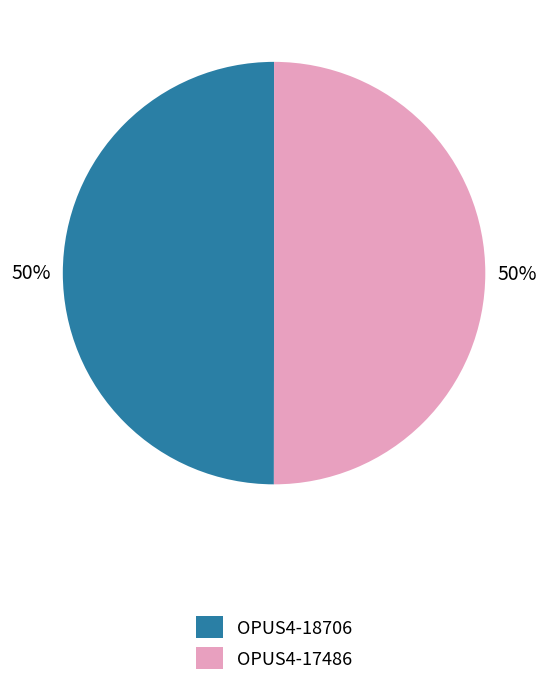

Approximately how many times larger is the value at OPUS4-17486 compared to OPUS4-18706?

1.0